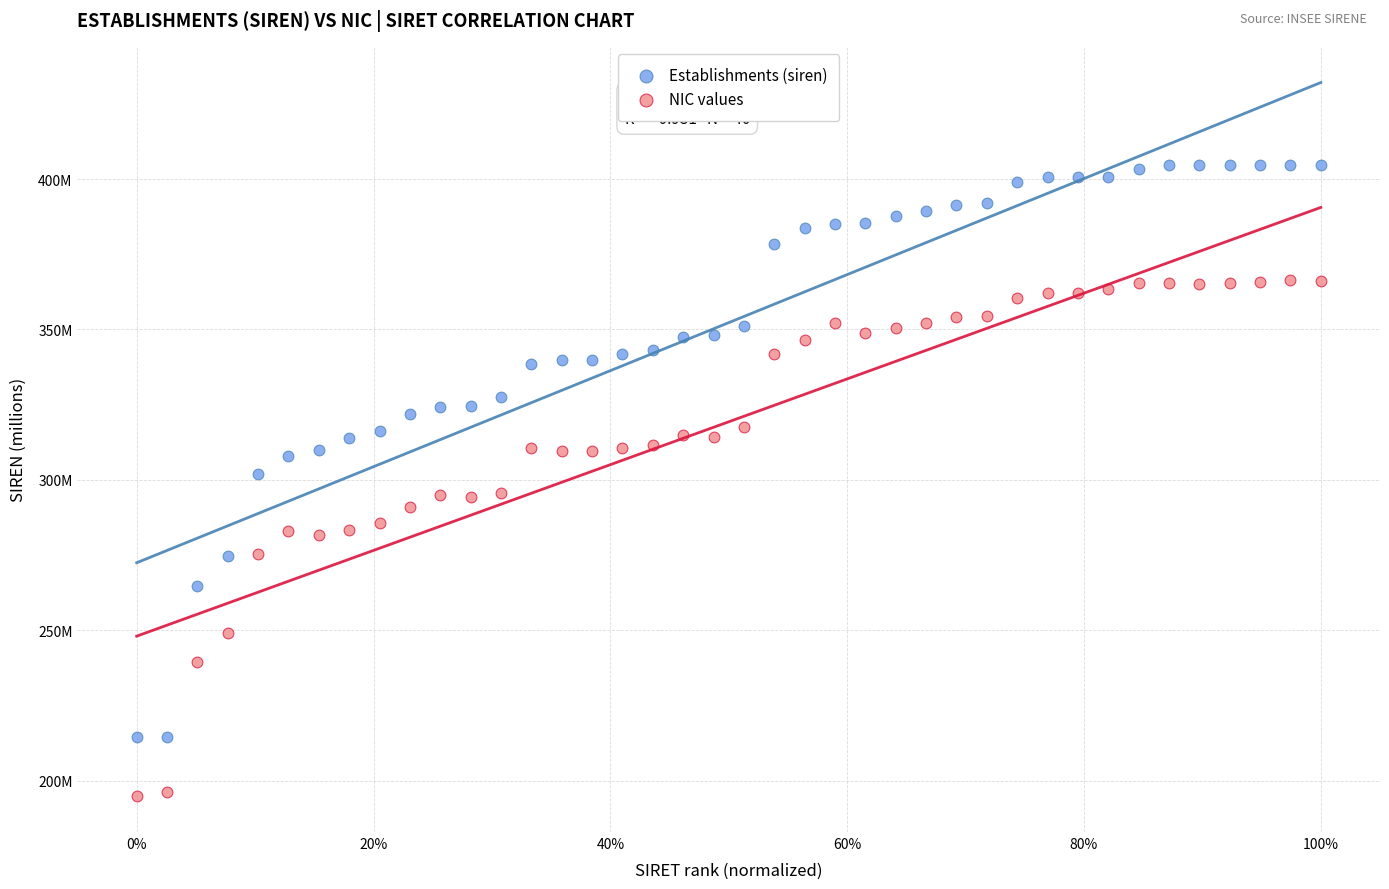

What are all the series names shown in the legend?

Establishments (siren), NIC values